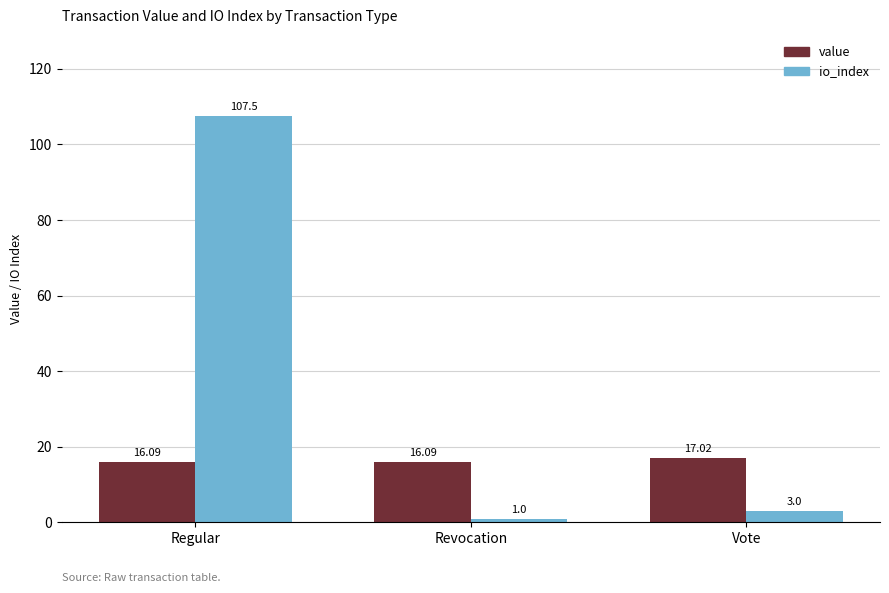

Are the bars grouped side by side (vs. stacked)?

Yes